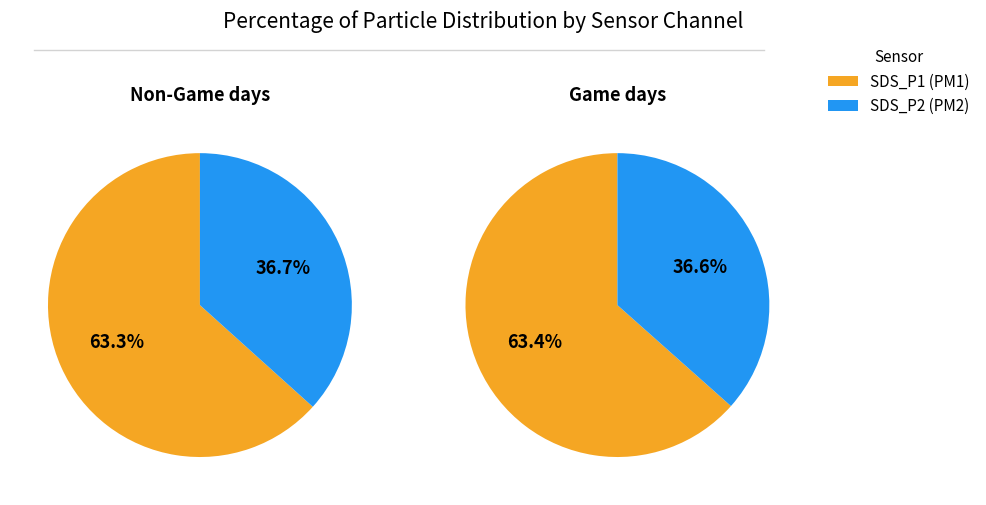

Which series has the widest spread of values?

SDS_P1